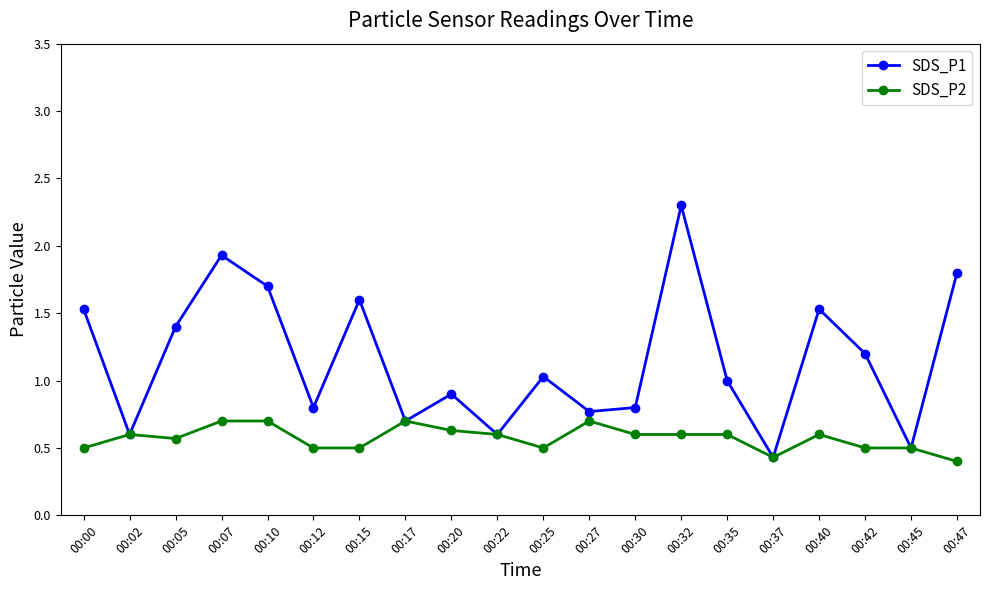

At which label does SDS_P1 reach its minimum?

00:37